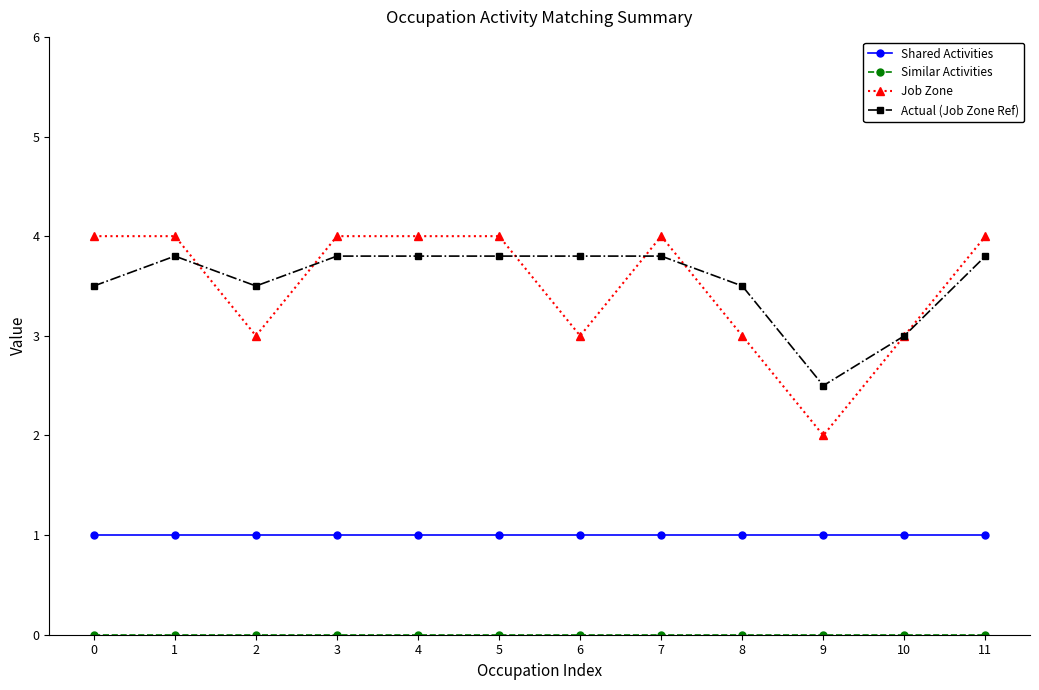

Between 5 and 10, which series saw the biggest shift?

Job Zone